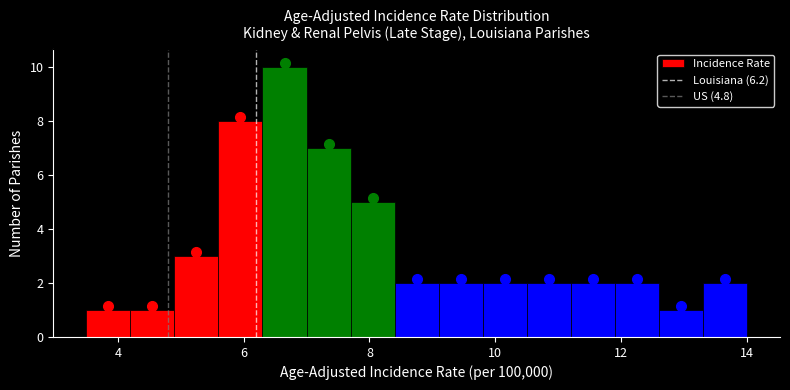

Around what value on the x-axis is the tallest bar? Give the approximate position of its centre, as read against the axis.

6.6